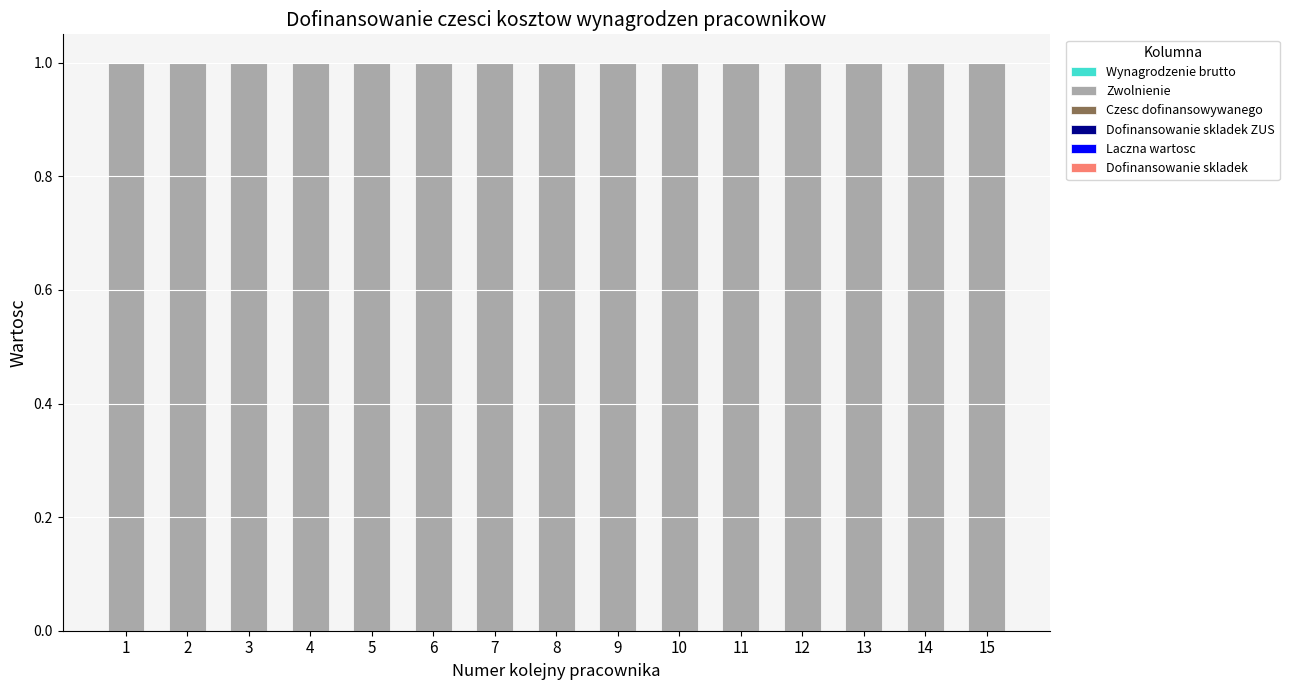

Rank the series at 4 from highest to lowest value.

Zwolnienie, Wynagrodzenie brutto, Czesc dofinansowywanego, Dofinansowanie skladek ZUS, Laczna wartosc, Dofinansowanie skladek